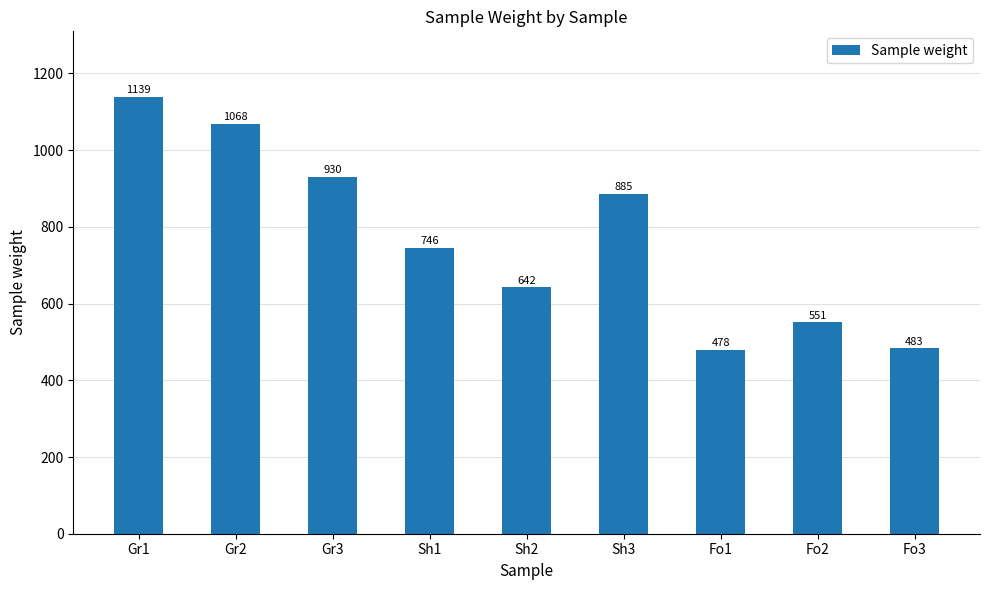

What is the label of the 8th bar from the right?

Gr2